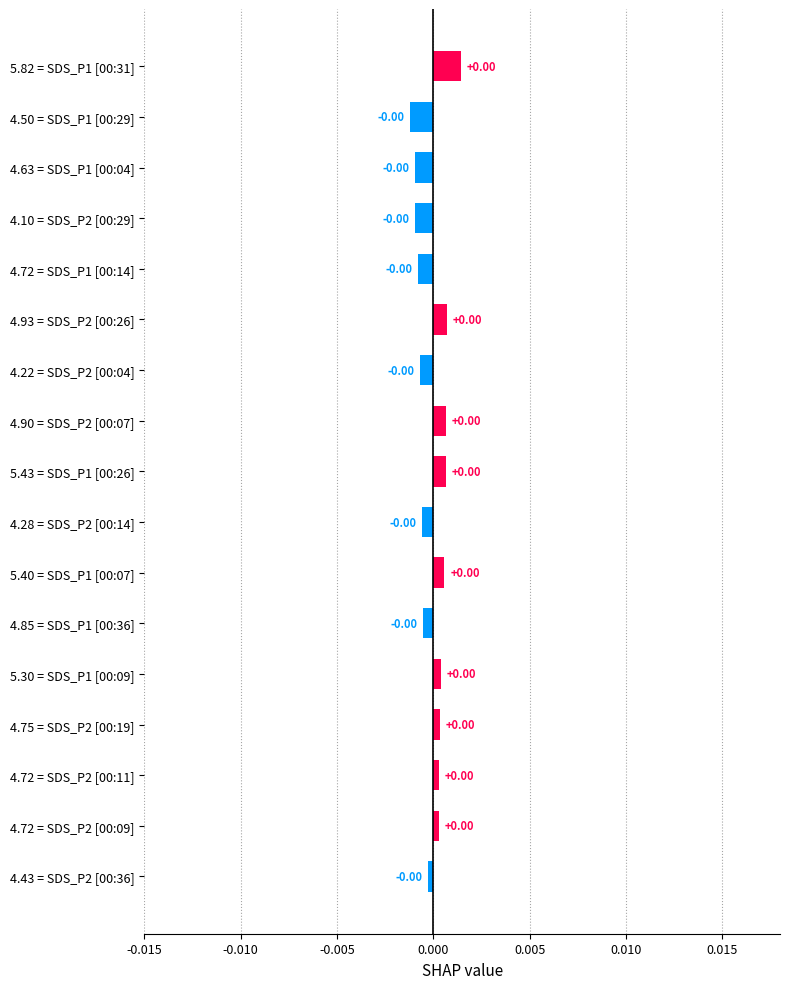

How many bars are there in total?

17